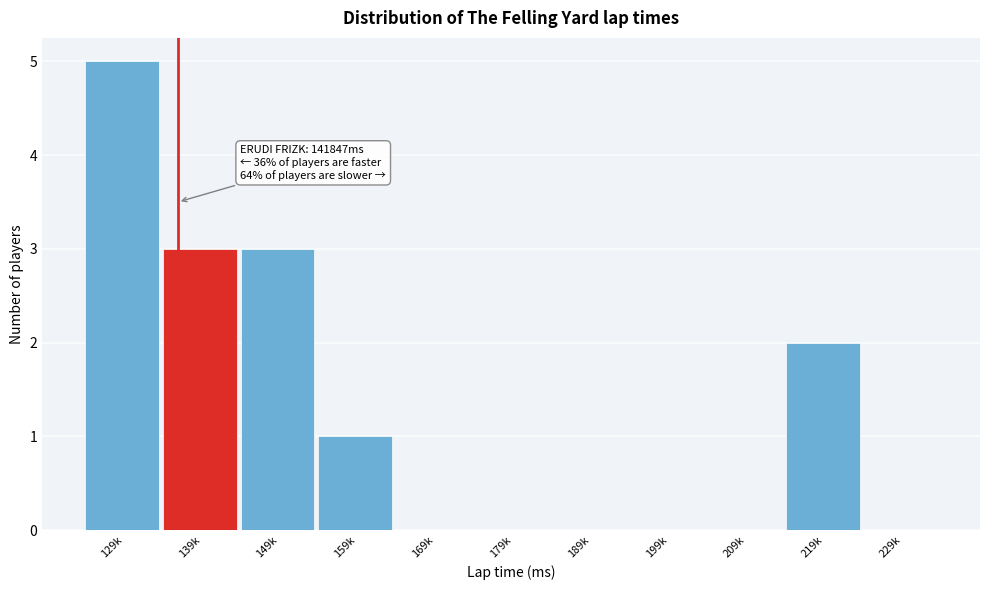

Reading left to right, extract all data points from this chart.

129k=5	139k=3	149k=3	159k=1	169k=0	179k=0	189k=0	199k=0	209k=0	219k=2	229k=0